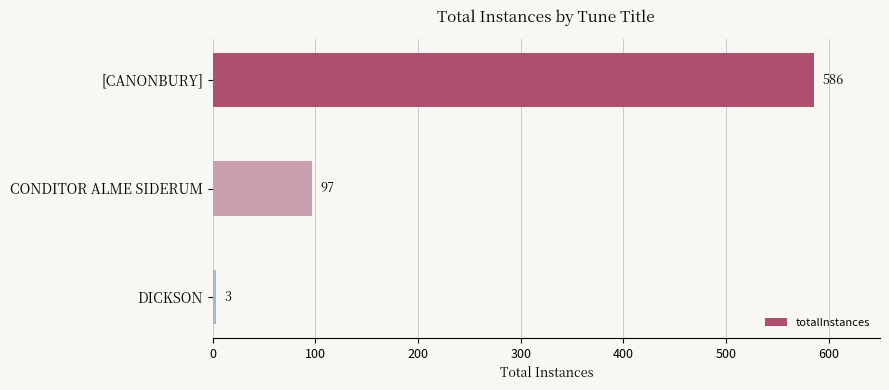

Count the number of data series in this chart.

1